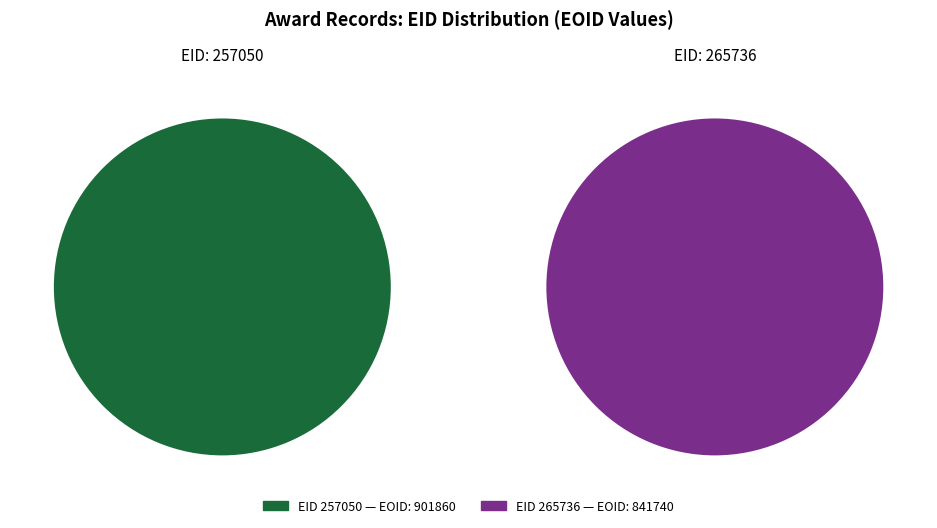

To the nearest percent, what portion does 265736 represent?

48%